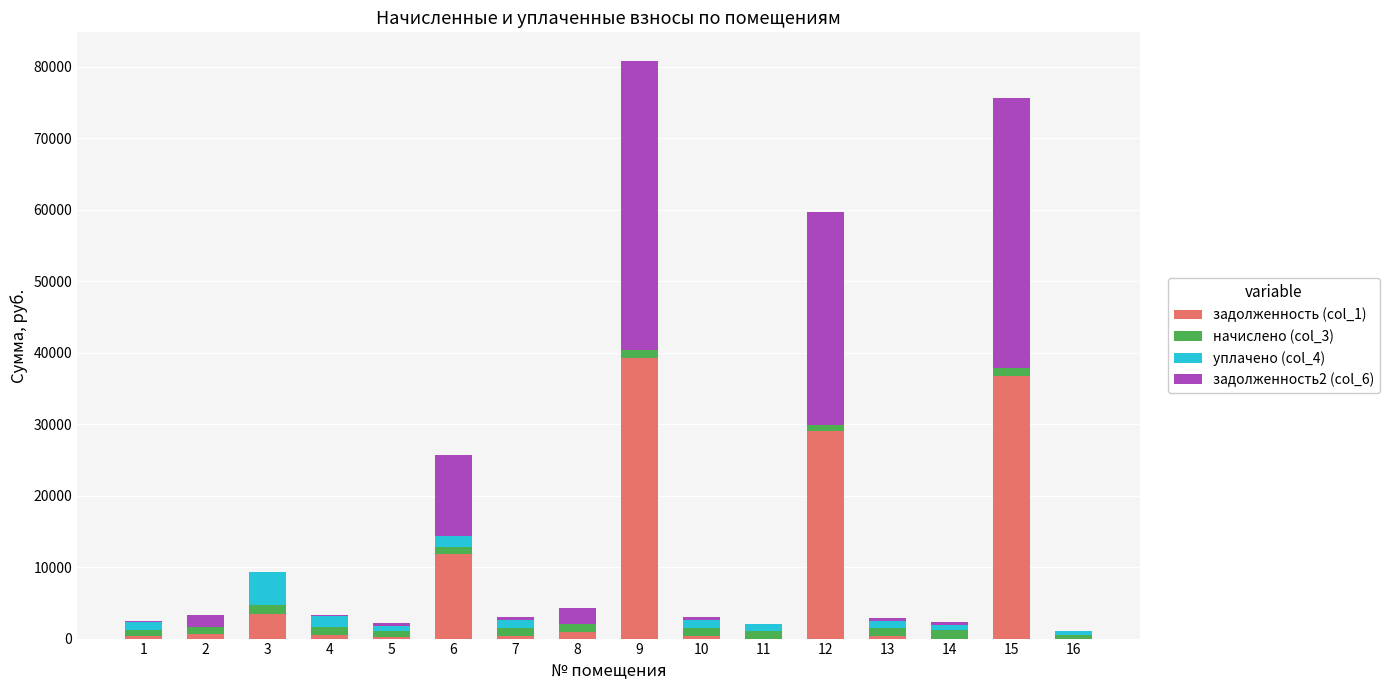

Are the bars horizontal?

No